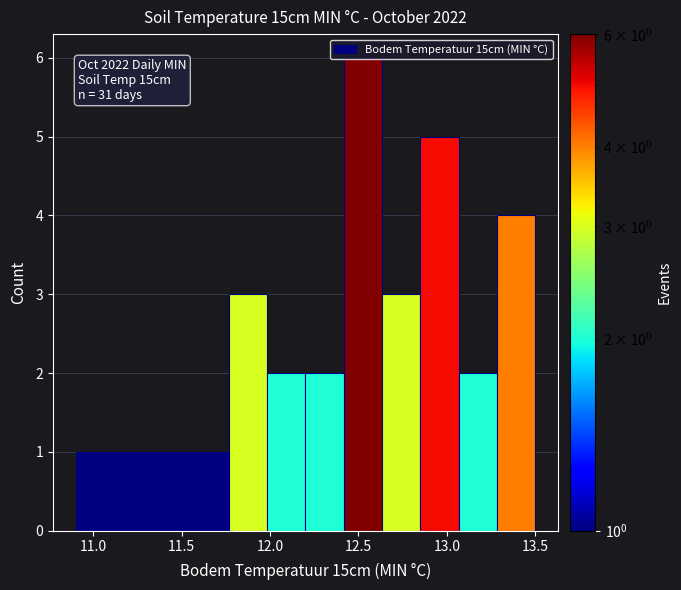

Over which range of the x-axis is the bar tallest?

12.40 to 12.65